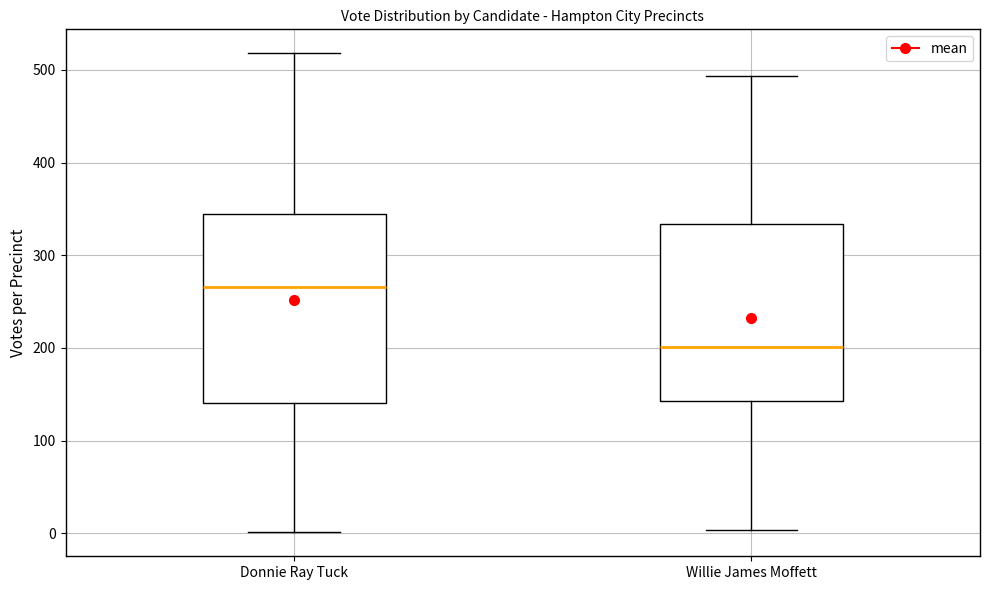

Where is the upper edge of the box for Donnie Ray Tuck on the y-axis? The values are not printed on the chart, so give them approximately, as read against the axis.

340